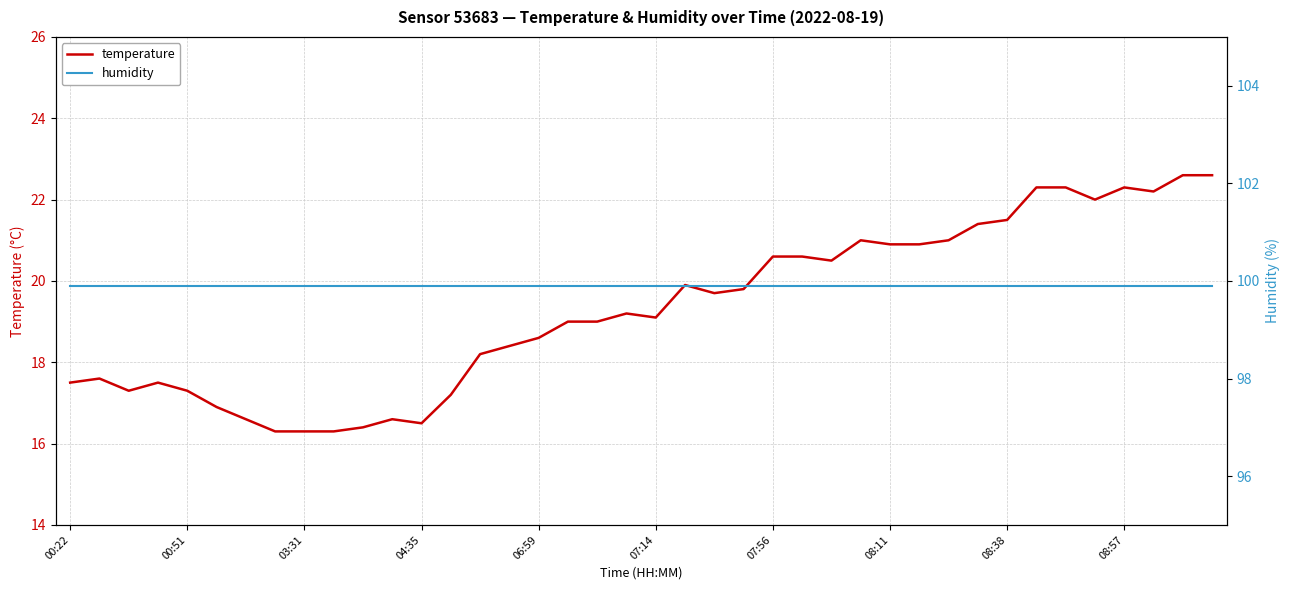

The value of humidity at 35 is 99.9. True or false?

True